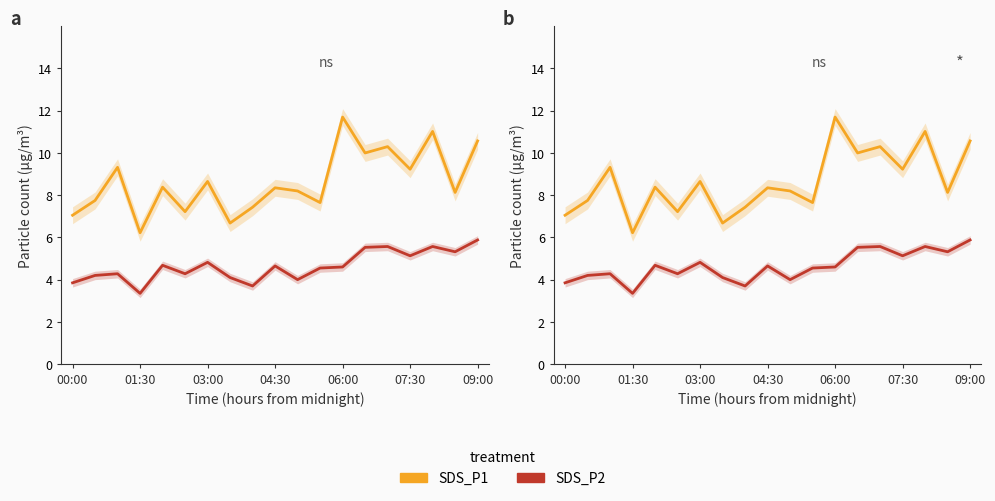

True or false: SDS_P2 and SDS_P1 cross at least once.

False